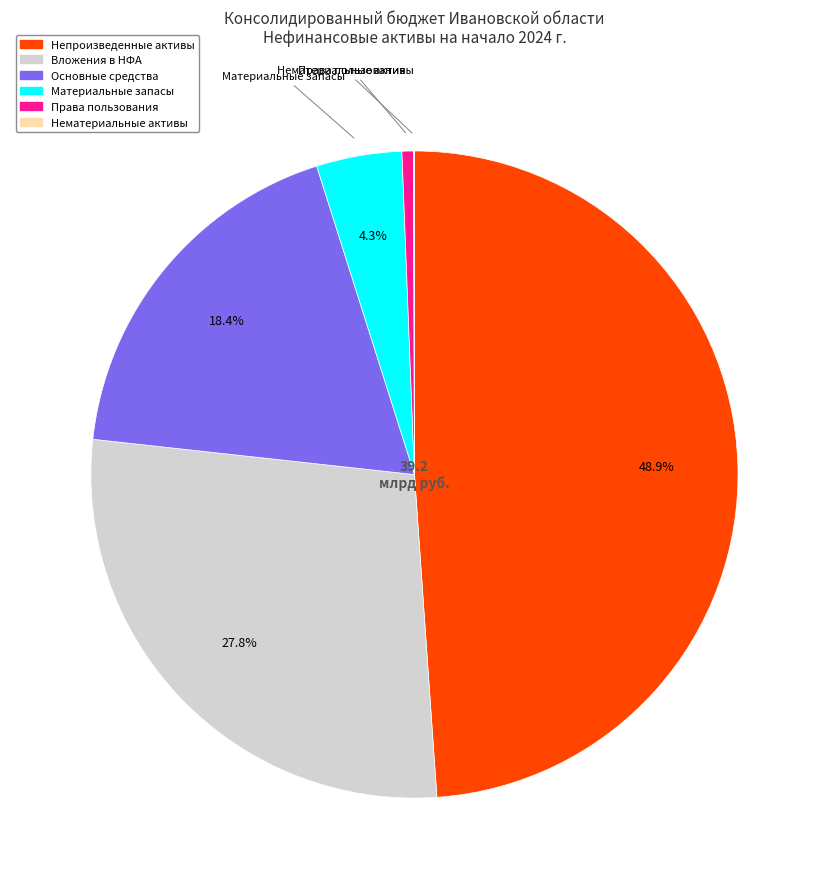

Does any single category account for the majority?

No